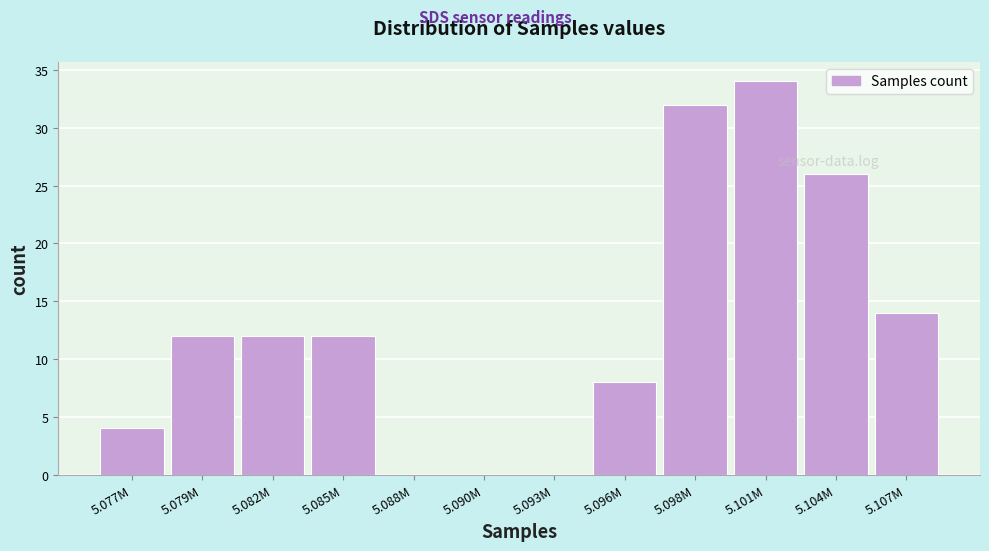

Reading left to right, what are all the values shown in this chart?

5.077M=4	5.079M=12	5.082M=12	5.085M=12	5.088M=0	5.090M=0	5.093M=0	5.096M=8	5.098M=32	5.101M=34	5.104M=26	5.107M=14